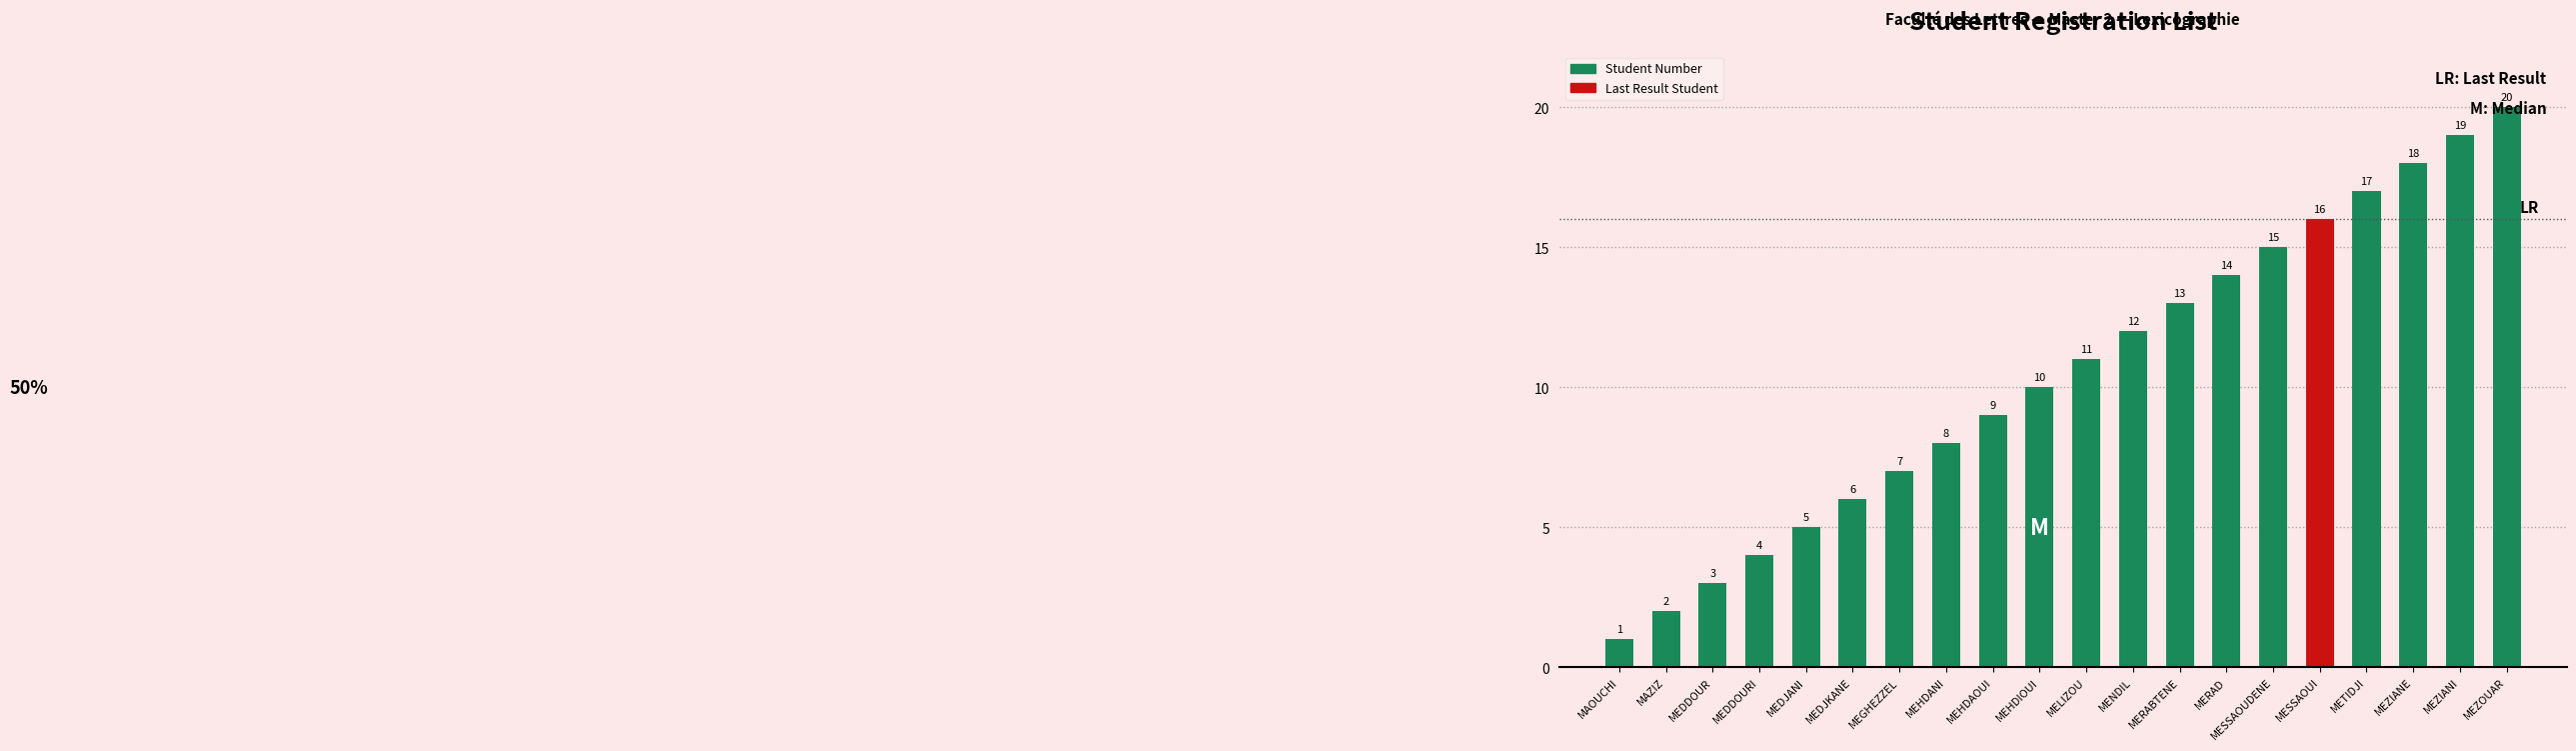

Are the bars grouped side by side (vs. stacked)?

No